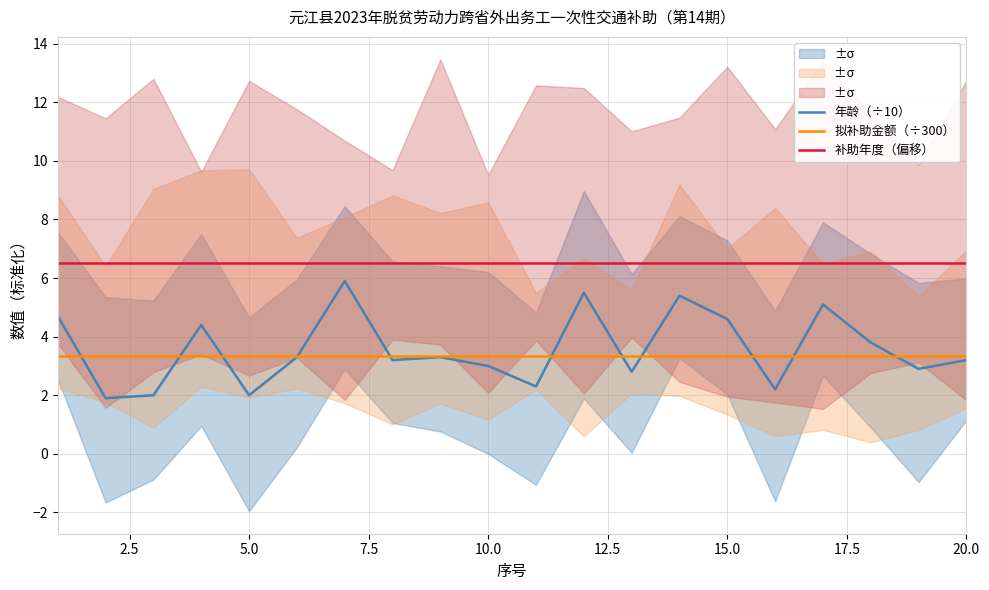

At how many categories does at least one series exceed 4?

20